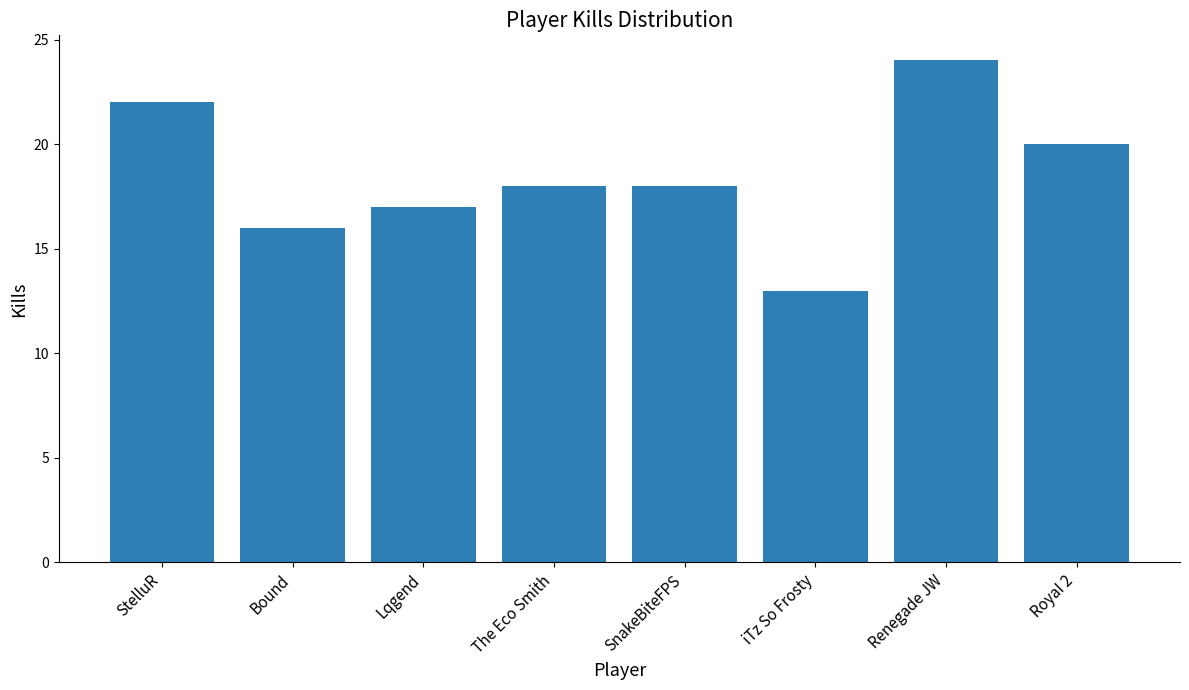

What is the sum of all values?

148